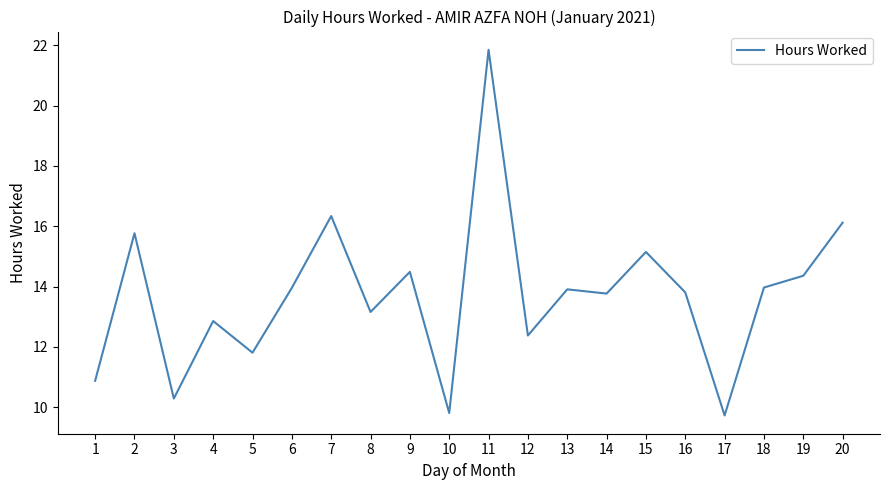

True or false: there are more than 2 points higher than both neighbors.

True